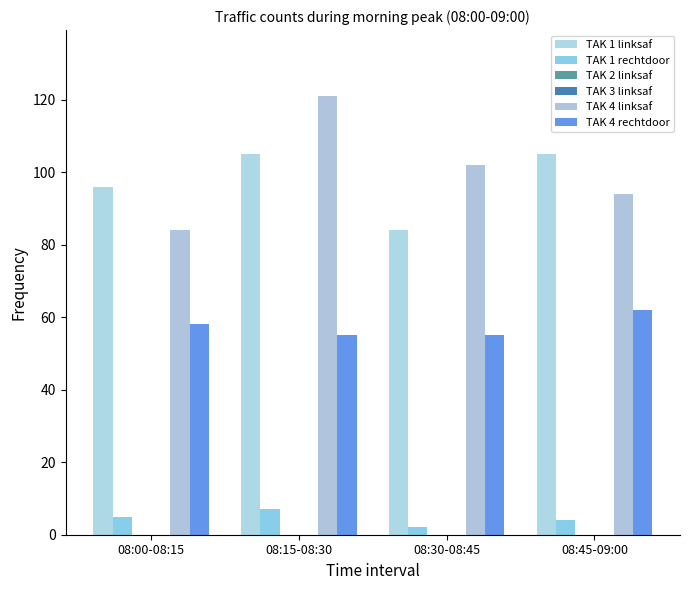

Is it true that TAK 1 rechtdoor equals 3 at 08:30-08:45?

False